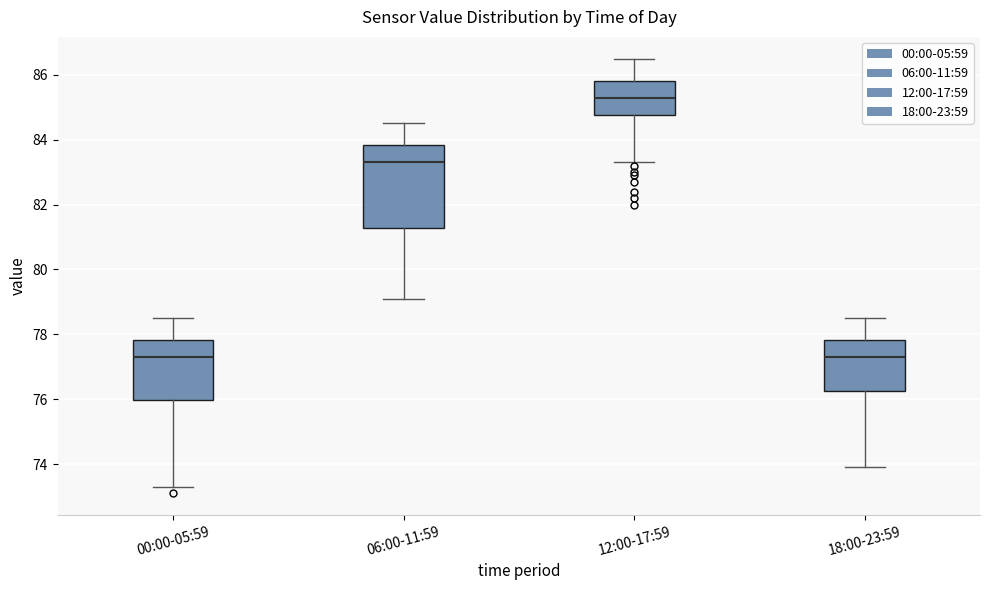

Where does the lower whisker of the box for 00:00-05:59 end on the y-axis? The values are not printed on the chart, so give them approximately, as read against the axis.

73.4